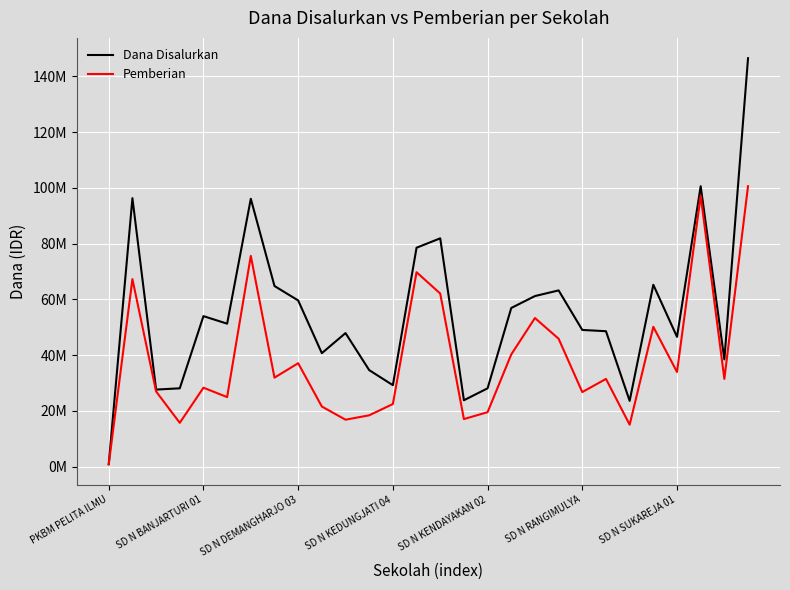

At how many categories does at least one series exceed 93664596?

4